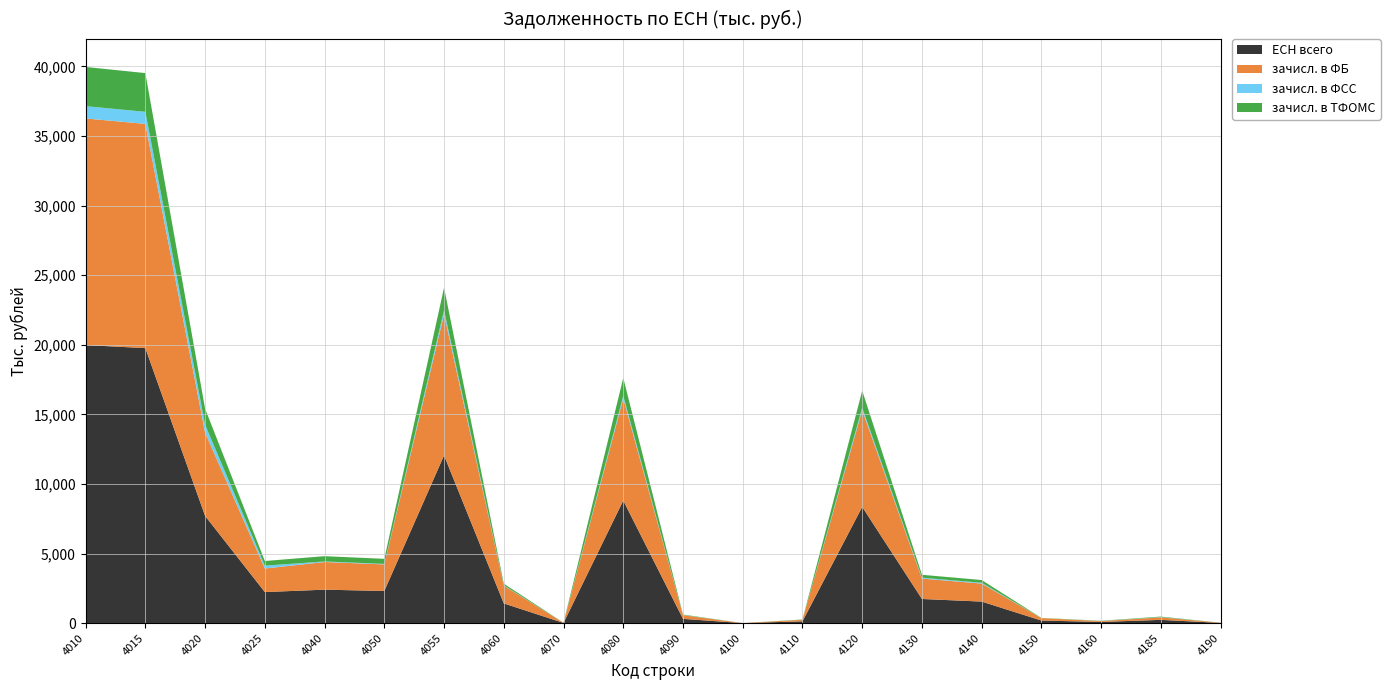

Reading right to left, extract all data points from this chart.

ЕСН всего: 16610	236060	86995	187828	1549072	1736900	8352425	131322	3038	308190	8808997	15451	1418379	12052700	2310640	2405720	2232277	7704274	19756974	19978031
зачисл. в ФБ: 14553	181580	64799	172065	1293754	1465819	6940929	109765	2667	262639	7326753	11968	1272226	10130812	1909093	1985800	1692822	5978441	16109253	16277930
зачисл. в ФСС: 485	17218	7910	2119	59655	61774	184500	1046	9	12459	198871	887	29216	297801	36204	40296	204439	569103	866904	883737
зачисл. в ТФОМС: 1572	37262	14286	13644	195663	209307	1226996	20511	362	33092	1283373	2596	116937	1624087	365343	379624	335016	1156730	2780817	2816364